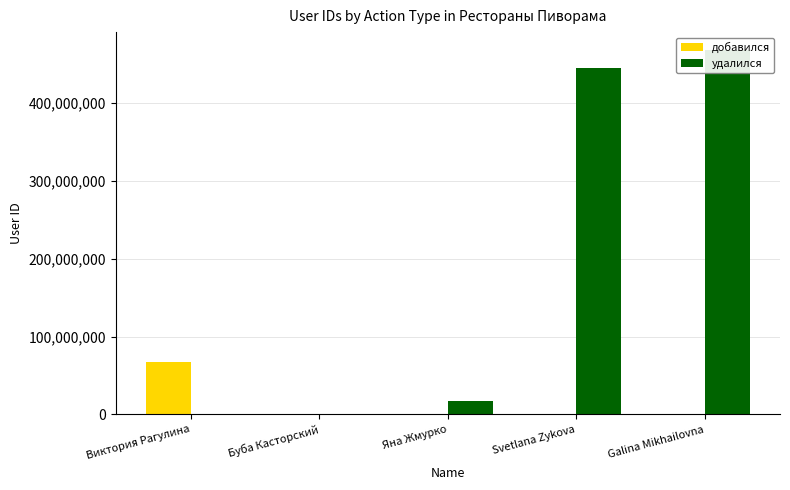

What is the label of the 5th bar from the left?

Galina Mikhailovna